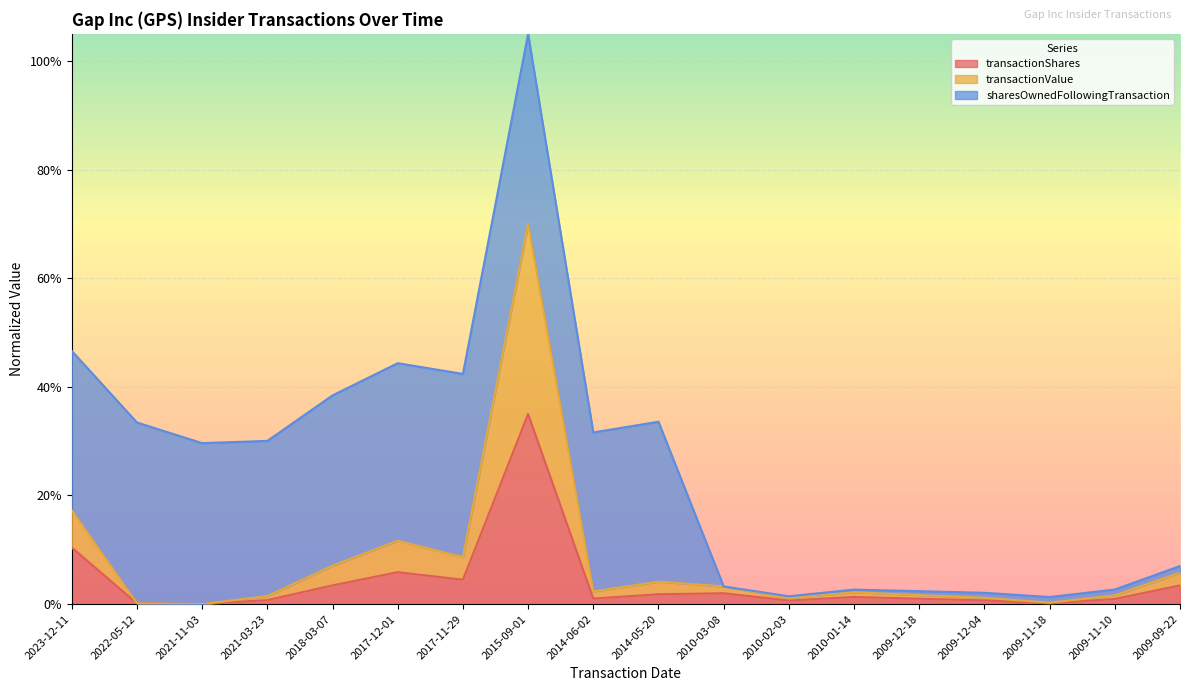

True or false: transactionShares and transactionValue cross at least once.

False